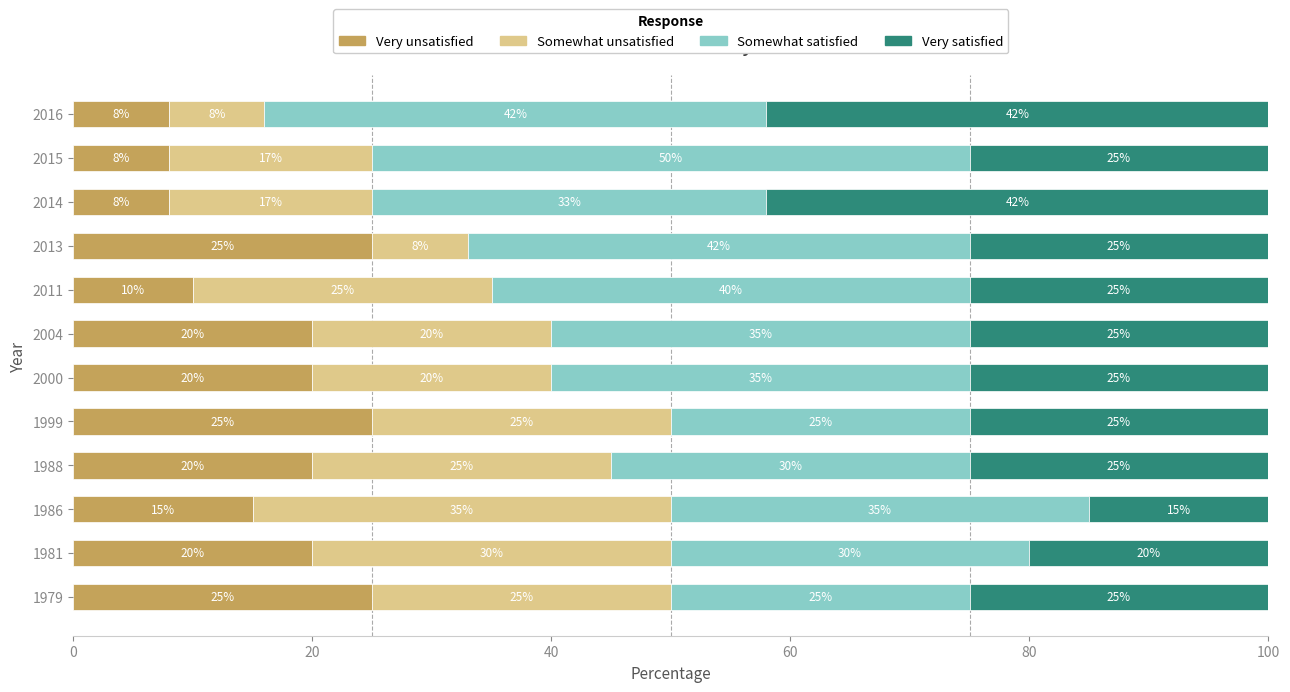

What is the total value across all series at 2013?

100